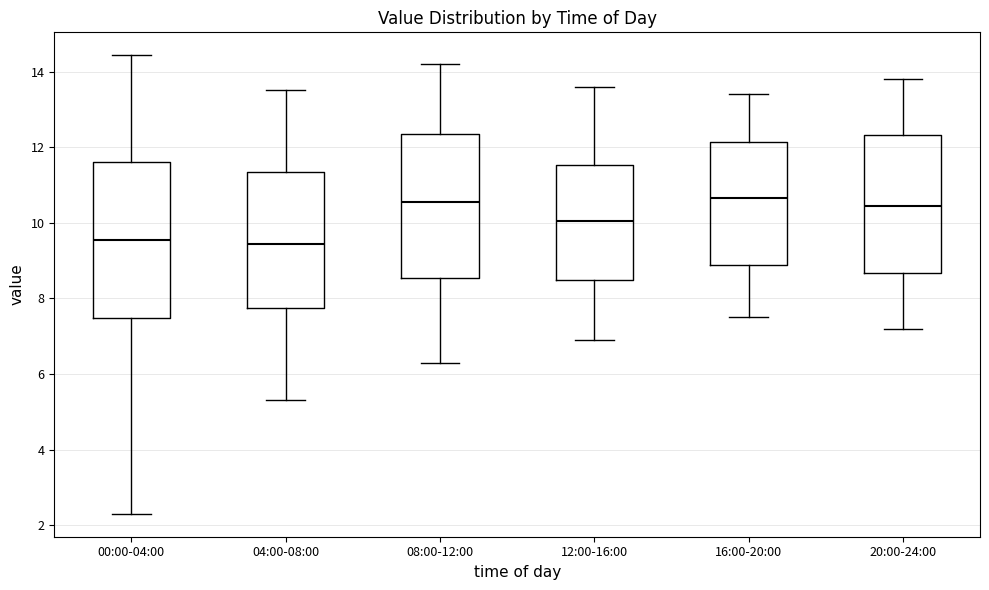

Comparing the boxes themselves (not the whiskers), which one is the tallest?

00:00-04:00